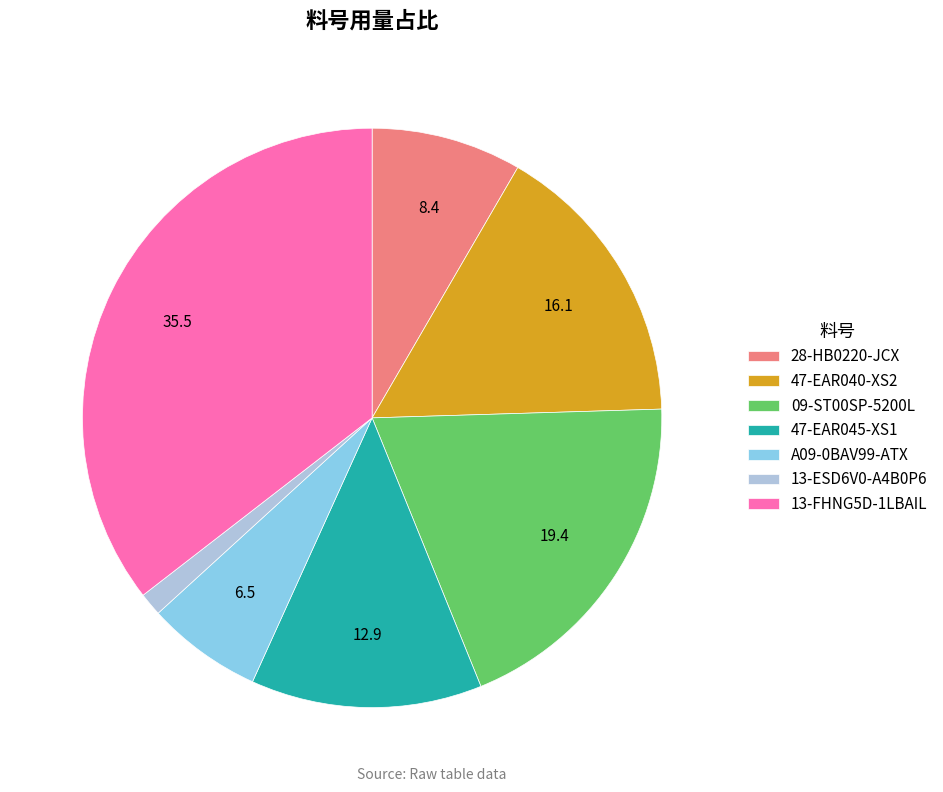

Which has a higher value, 13-FHNG5D-1LBAIL or 47-EAR045-XS1?

13-FHNG5D-1LBAIL